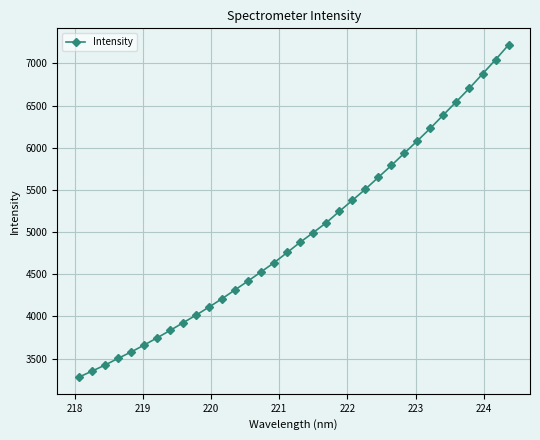

What is the smallest value displayed?

3279.9